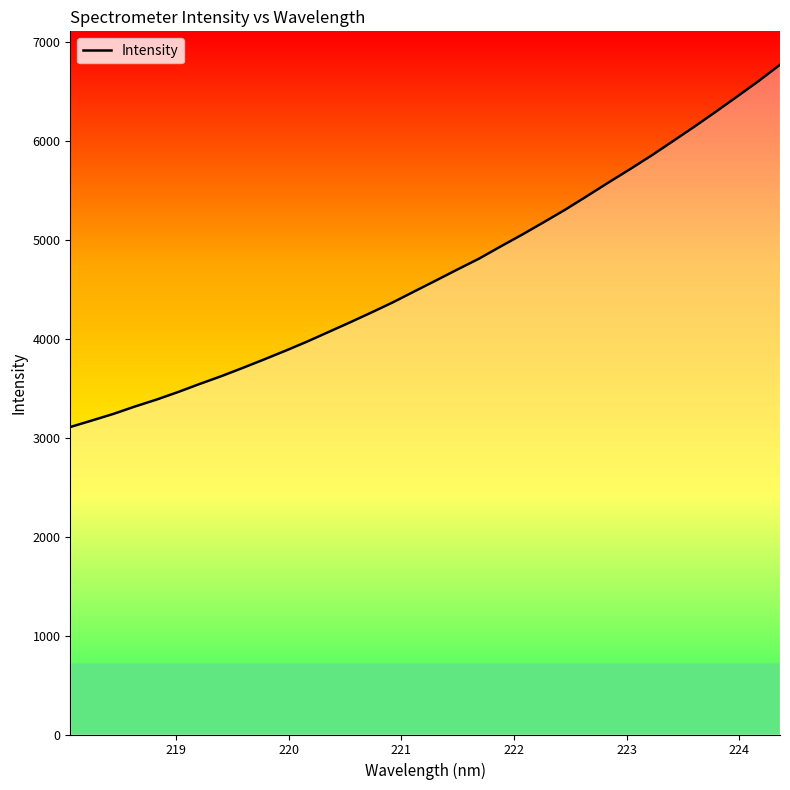

What is the difference between the maximum and minimum values?

3660.7